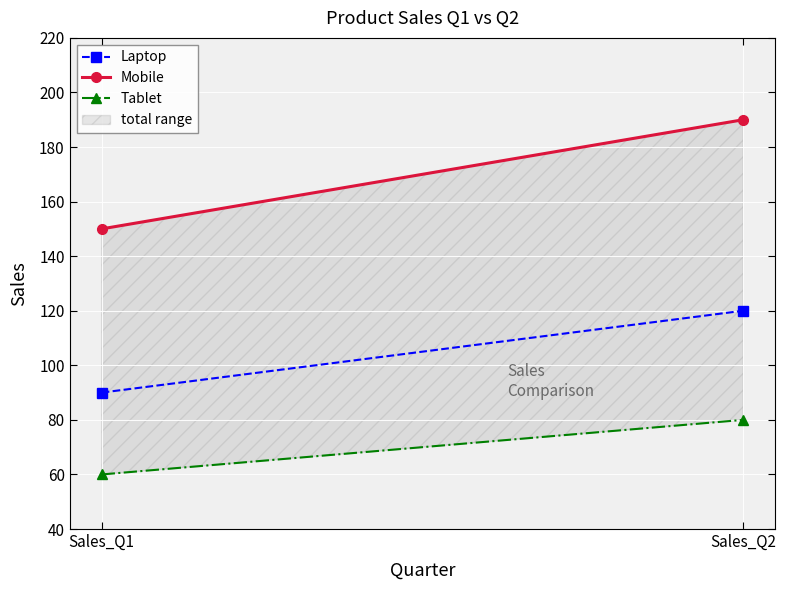

Which label corresponds to the smallest value in the chart?

Sales_Q1